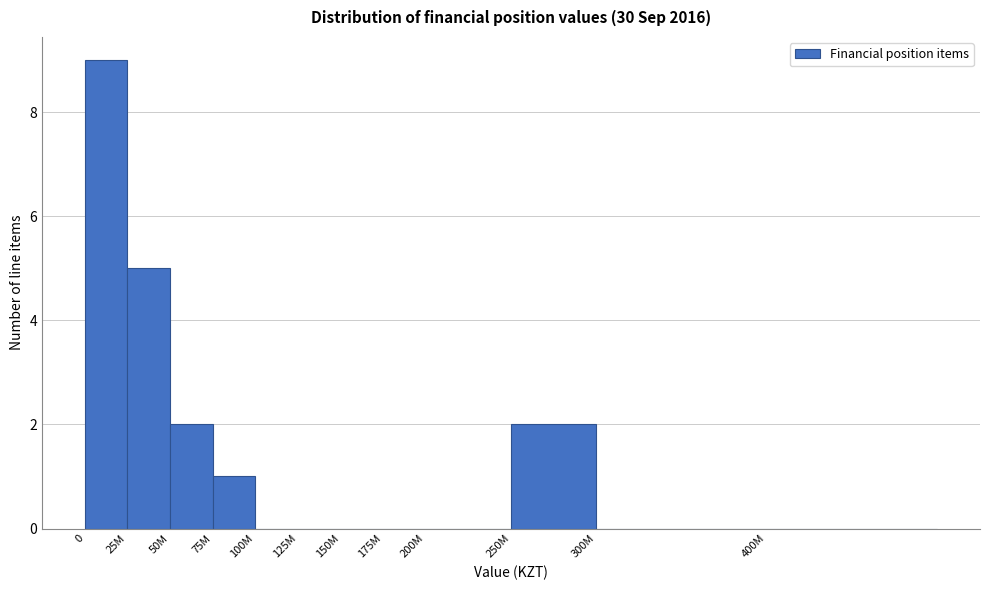

Reading left to right, extract all data points from this chart.

0=9	25M=5	50M=2	75M=1	100M=0	125M=0	150M=0	175M=0	200M=0	250M=2	300M=0	400M=0